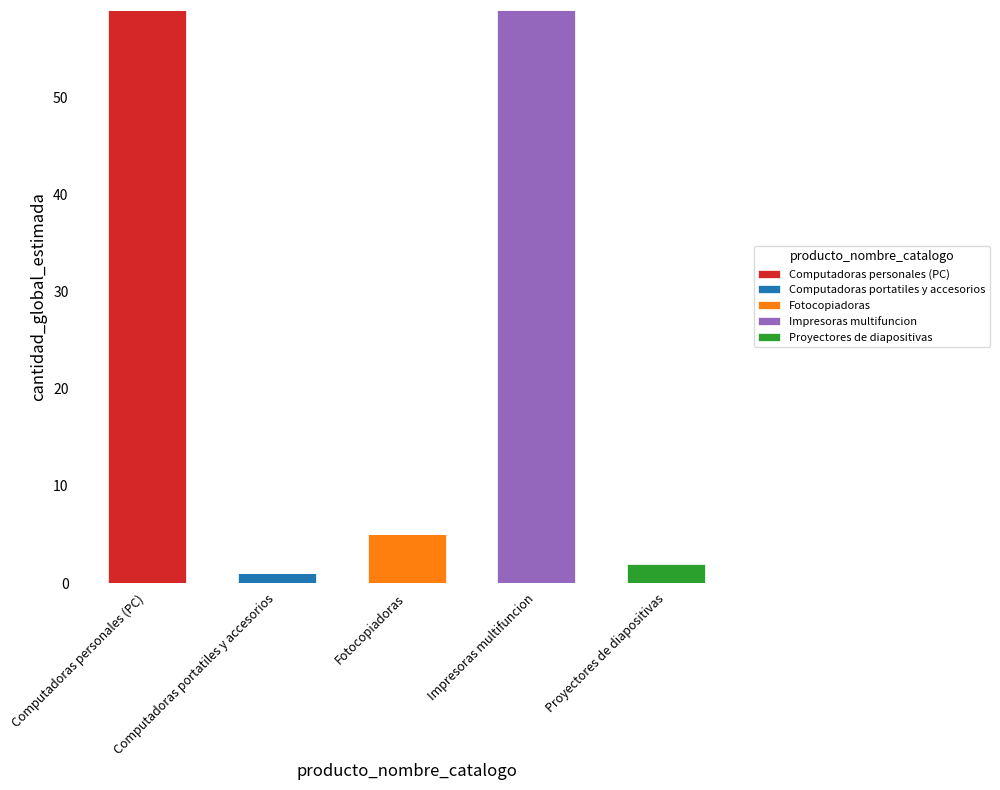

What is the maximum value for Computadoras personales (PC)?

59